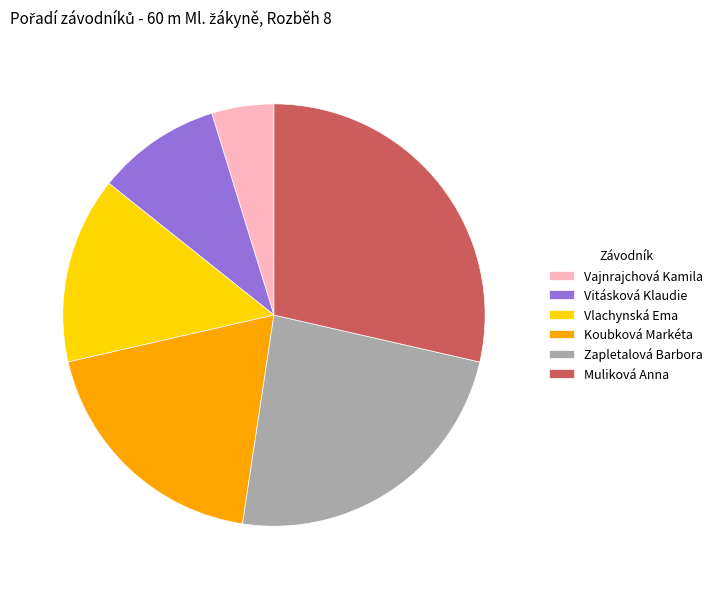

True or false: Vajnrajchová Kamila accounts for 5% of the total.

True